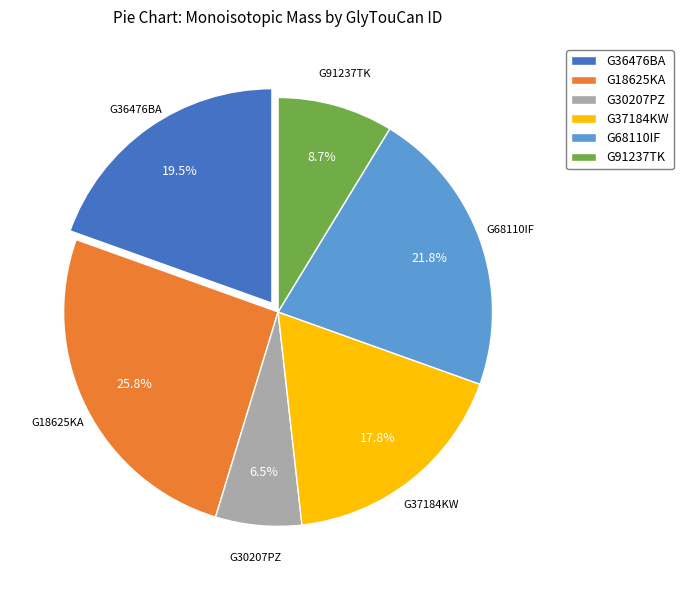

Is G30207PZ the majority of the pie?

No